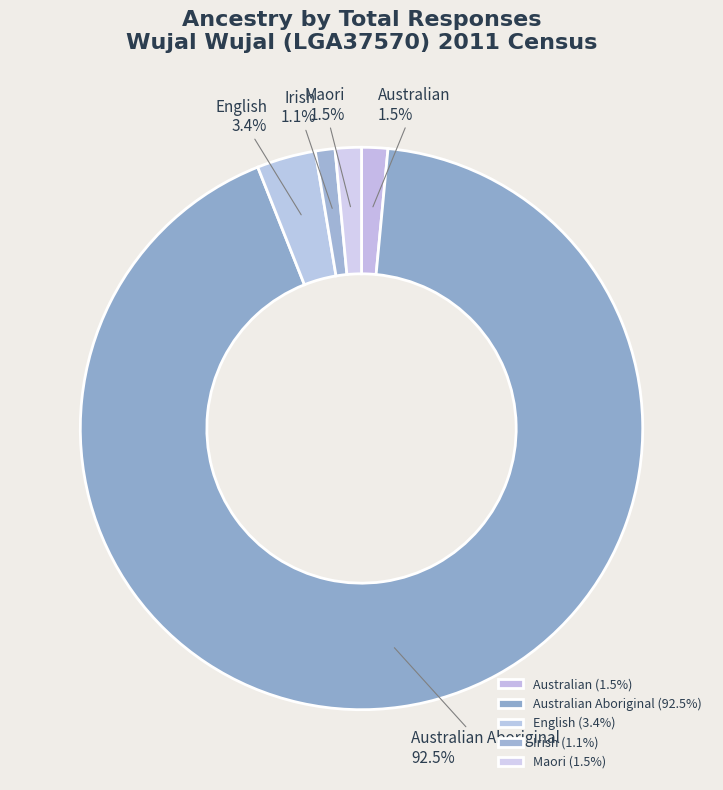

Combined, do Australian Aboriginal and Australian account for over 50%?

Yes